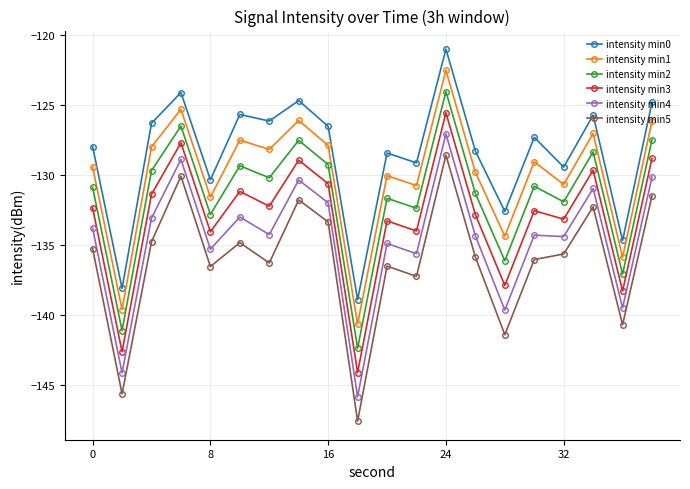

How many data points in intensity min4 are less than -134?

11